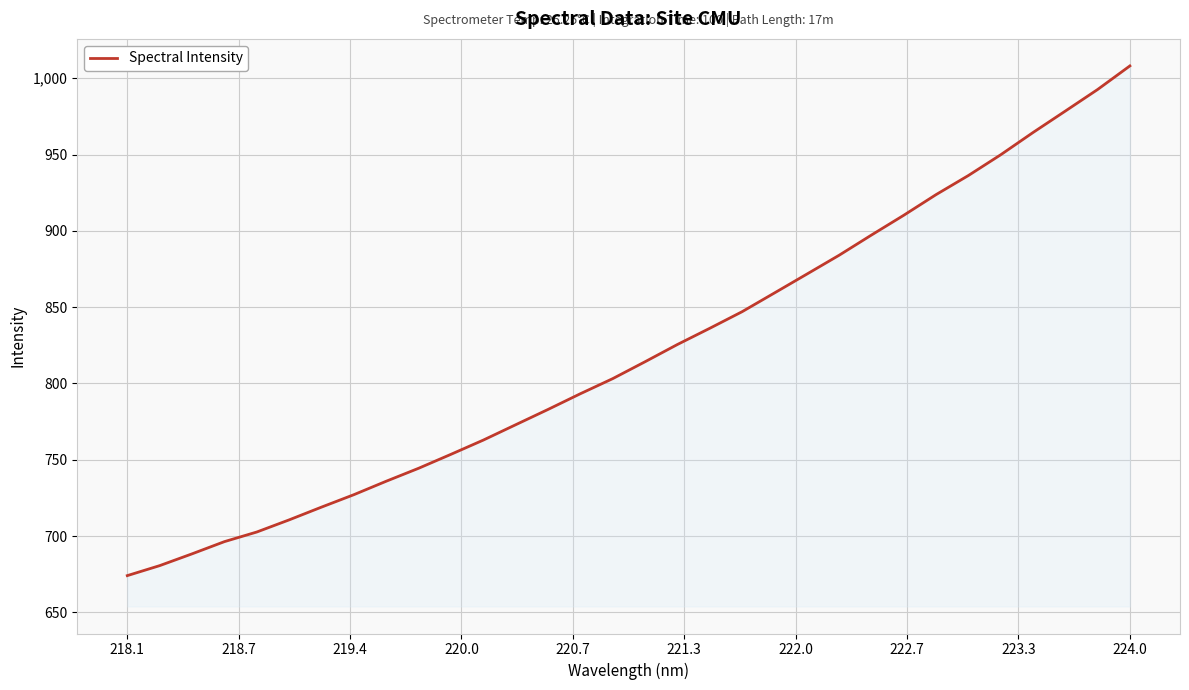

Does the chart display data point markers on the line(s)?

No